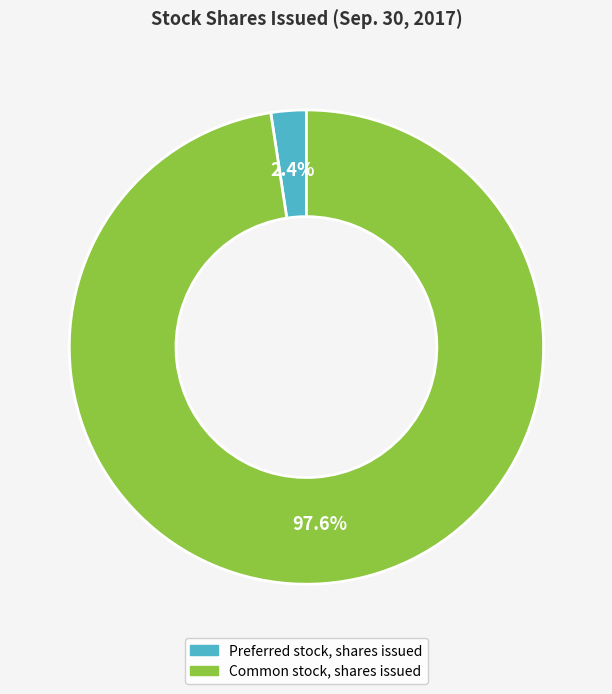

True or false: Common stock, shares issued accounts for 98% of the total.

True